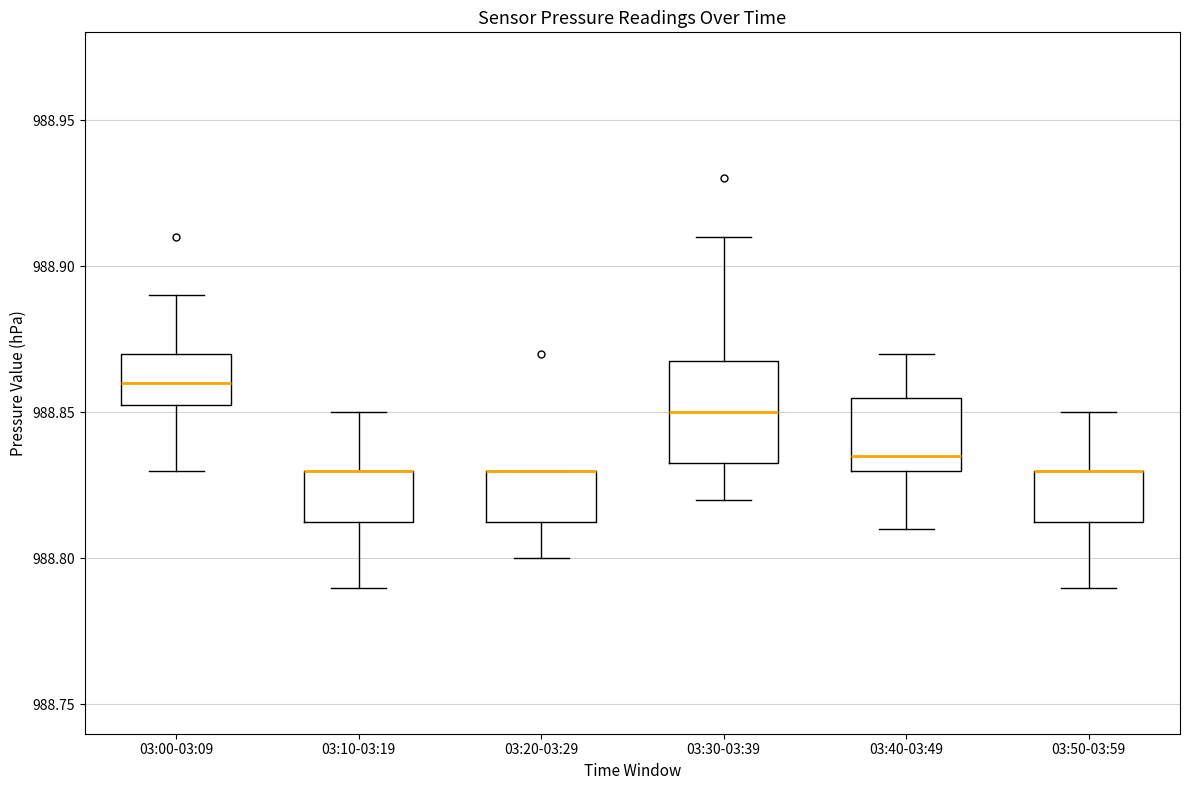

Reading left to right, transcribe this box plot: for each box, give where its median line is, the range the box spans, and where its two whiskers end, as read against the y-axis. The values are not printed on the chart, so give them approximately, as read against the axis.

03:00-03:09: median 988.860, box 988.855 to 988.870, whiskers 988.830 to 988.890
03:10-03:19: median 988.830 (drawn on the box's upper edge), box 988.815 to 988.830, whiskers 988.790 to 988.850
03:20-03:29: median 988.830 (drawn on the box's upper edge), box 988.815 to 988.830, whiskers 988.800 to 988.830
03:30-03:39: median 988.850, box 988.835 to 988.870, whiskers 988.820 to 988.910
03:40-03:49: median 988.835, box 988.830 to 988.855, whiskers 988.810 to 988.870
03:50-03:59: median 988.830 (drawn on the box's upper edge), box 988.815 to 988.830, whiskers 988.790 to 988.850